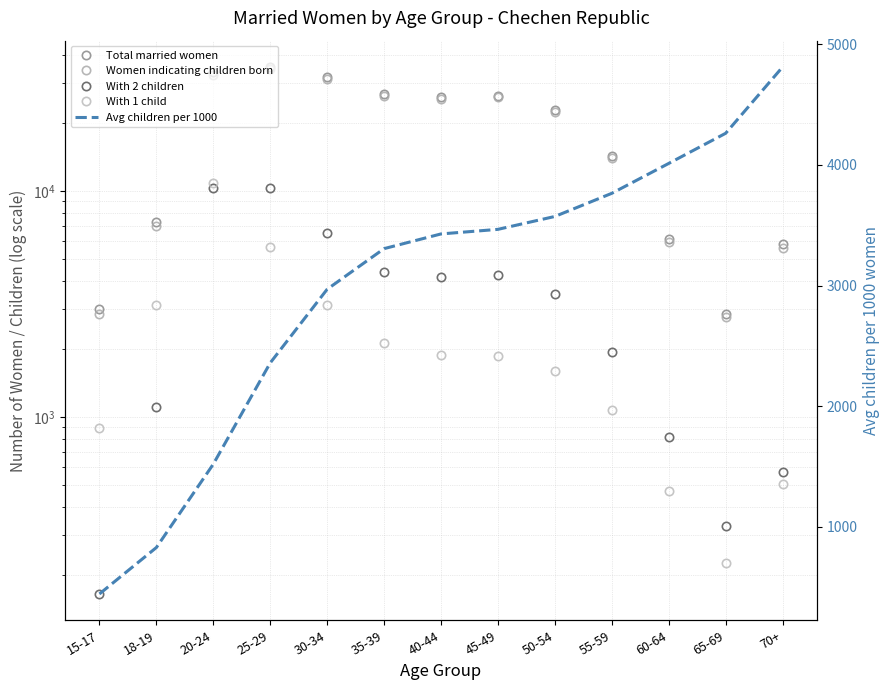

Which series ends up on top after the final intersection of Total married women and Avg children per 1000?

Total married women